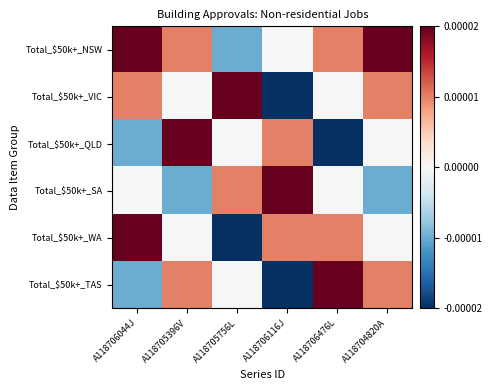

At which category does the chart reach its minimum across all series?

A118706116J